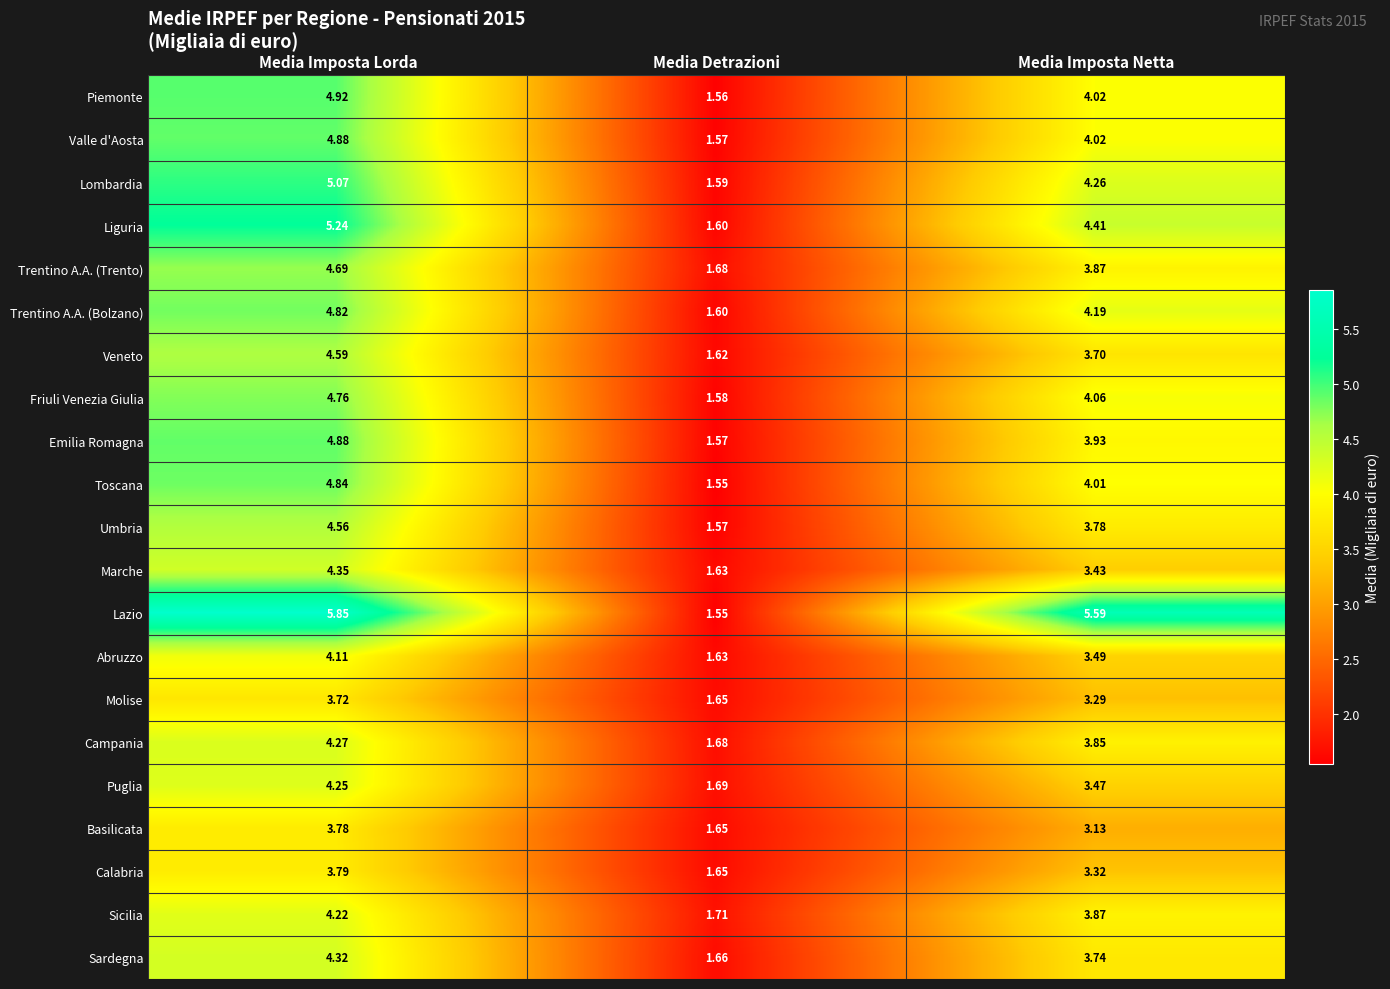

Between Media Detrazioni and Media Imposta Netta, which series saw the biggest shift?

Lazio